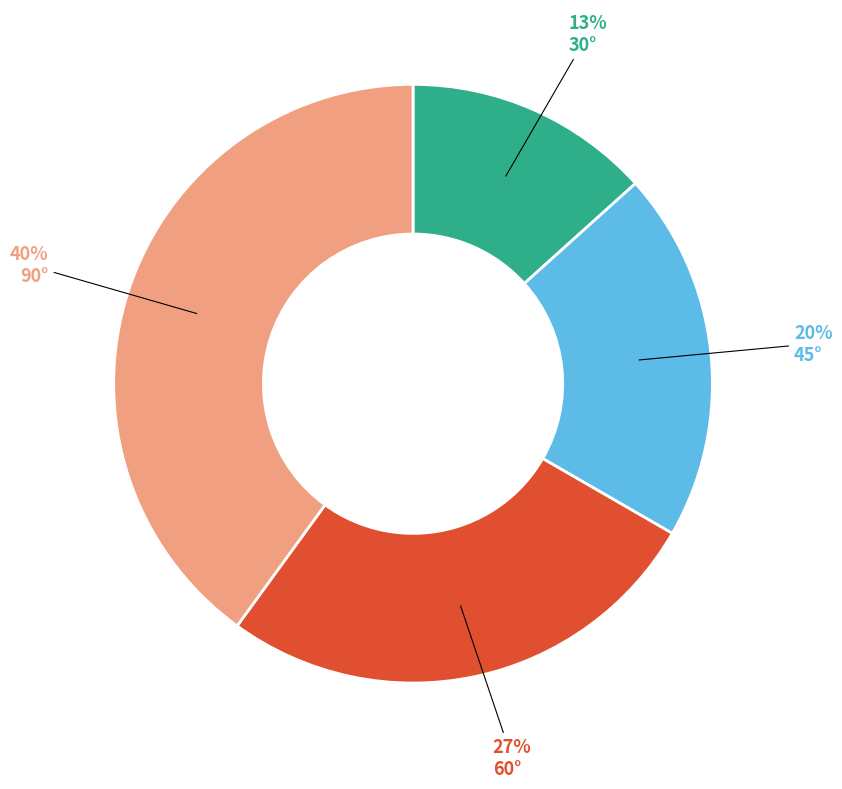

Is there any slice that represents more than half of the pie?

No